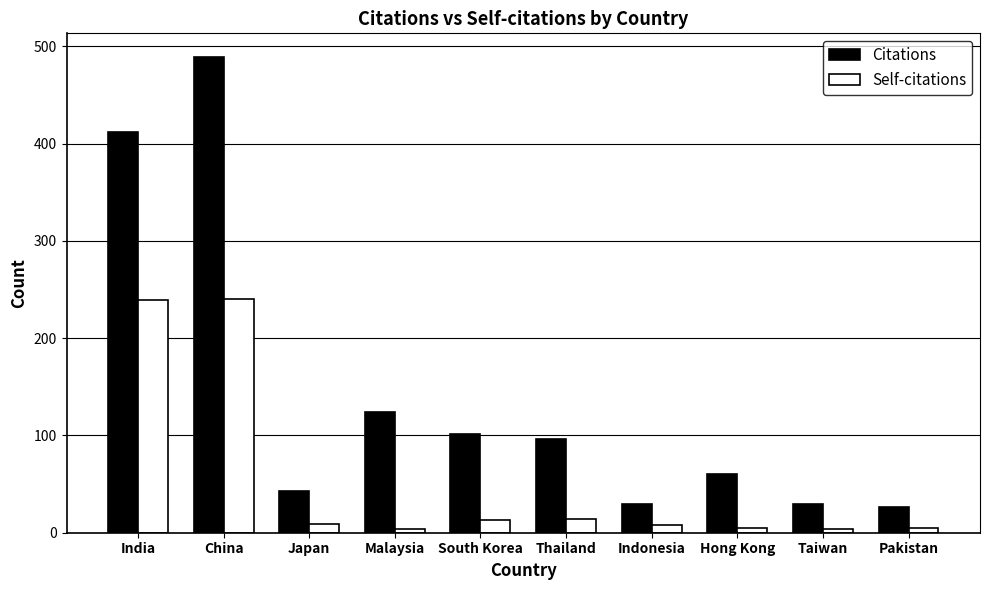

Which series has the largest total across all categories?

Citations